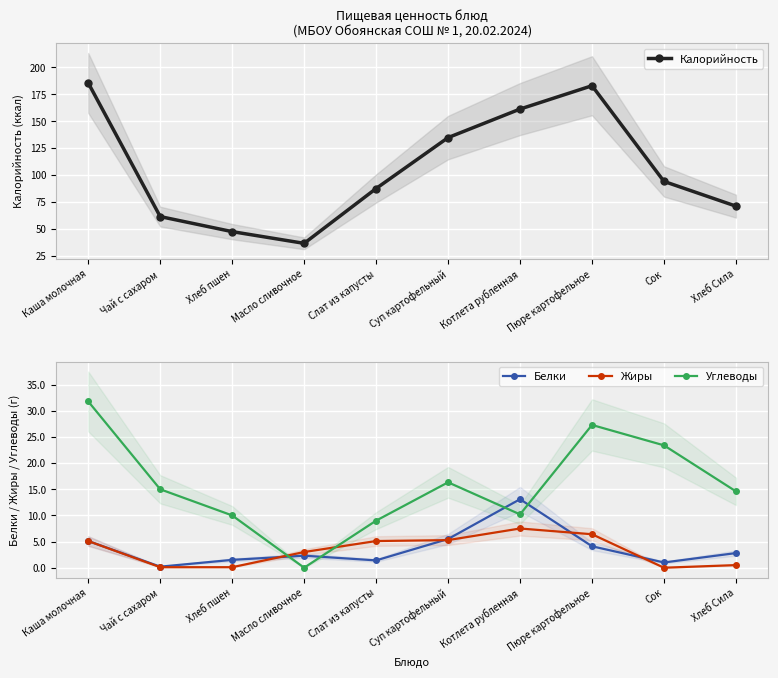

Rank the series by their maximum value, from lowest to highest.

Жиры, Белки, Углеводы, Калорийность